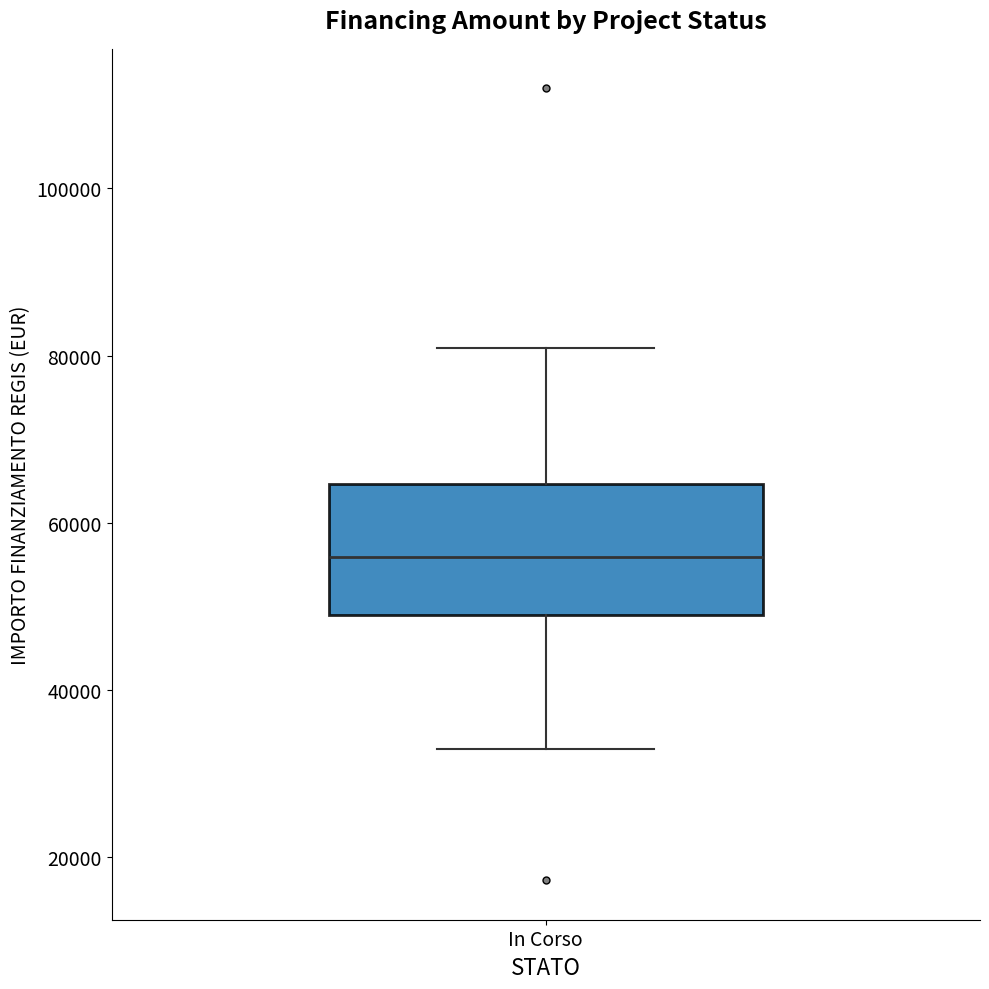

Transcribe this box plot: give where the median line is, the range the box spans, and where the two whiskers end, as read against the y-axis. The values are not printed on the chart, so give them approximately, as read against the axis.

median 56000, box 50000 to 64000, whiskers 32000 to 80000